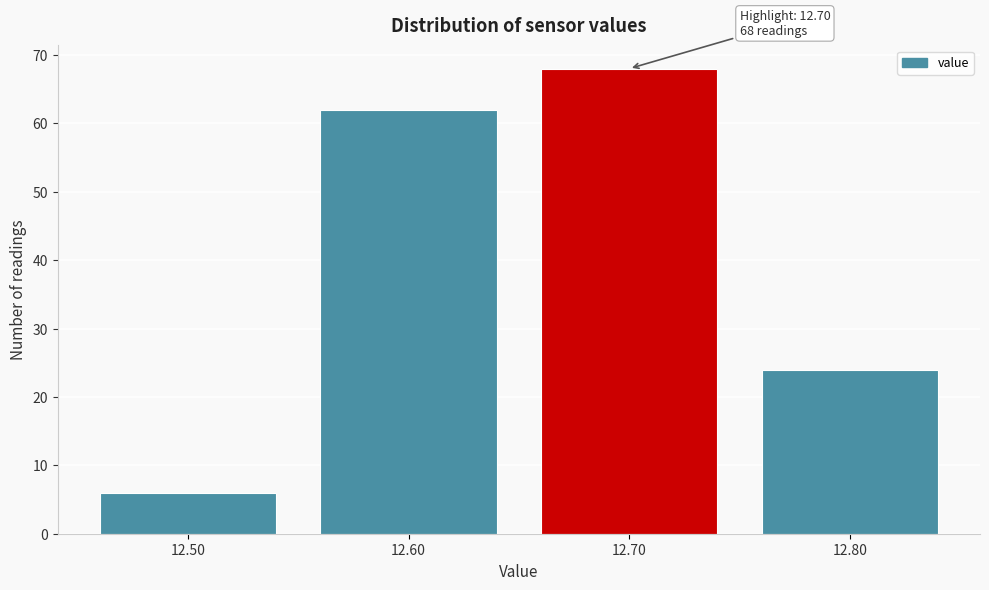

Which range on the x-axis has the tallest bar?

12.65 to 12.75